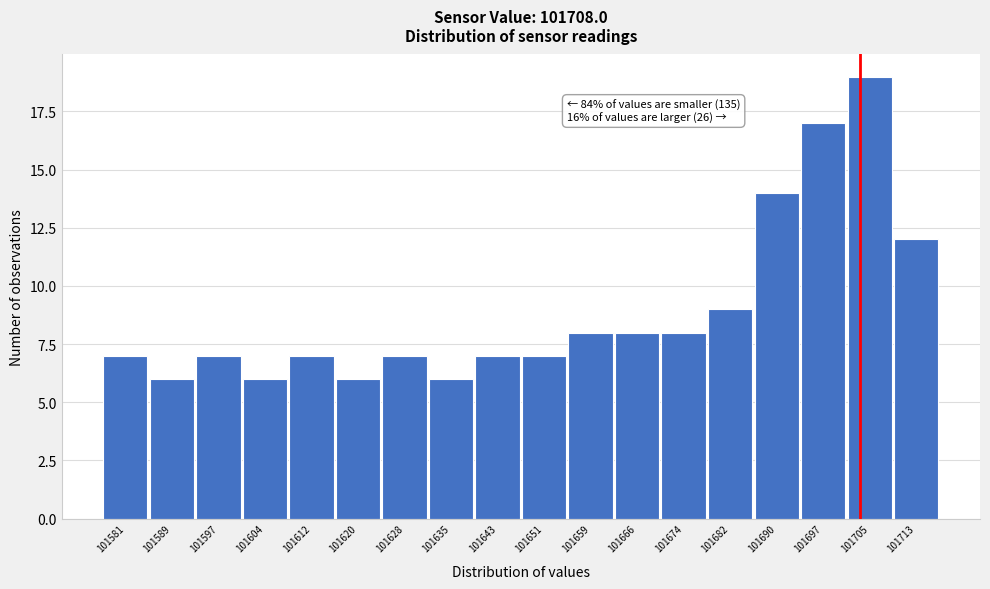

Reading right to left, extract all data points from this chart.

12	19	17	14	9	8	8	8	7	7	6	7	6	7	6	7	6	7